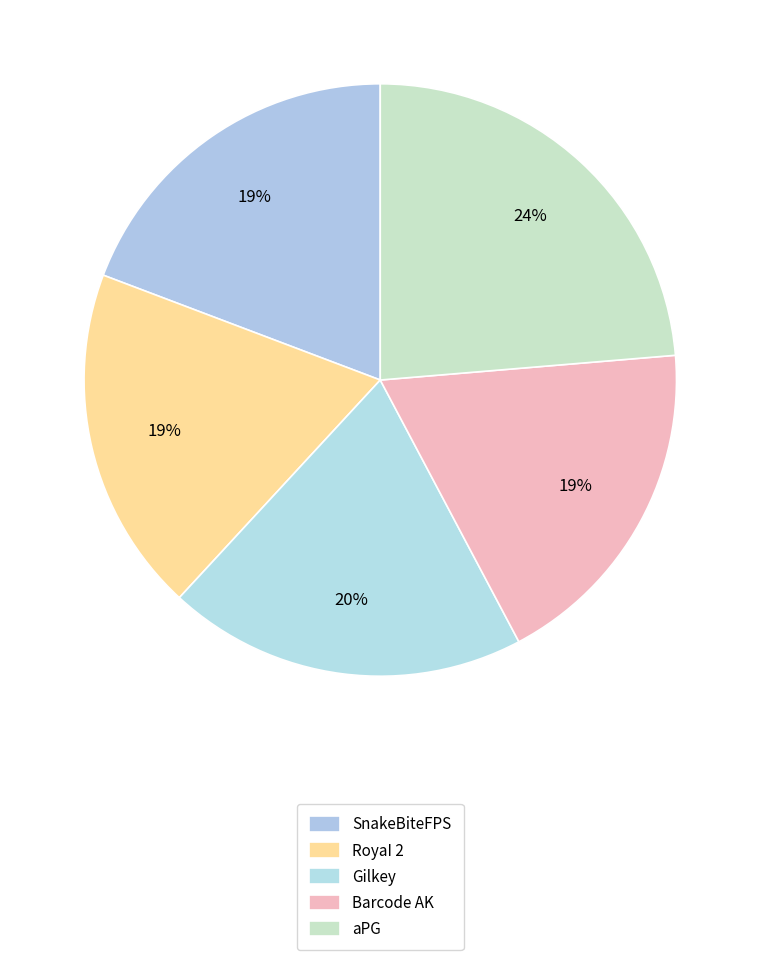

How many slices are in this pie chart?

5